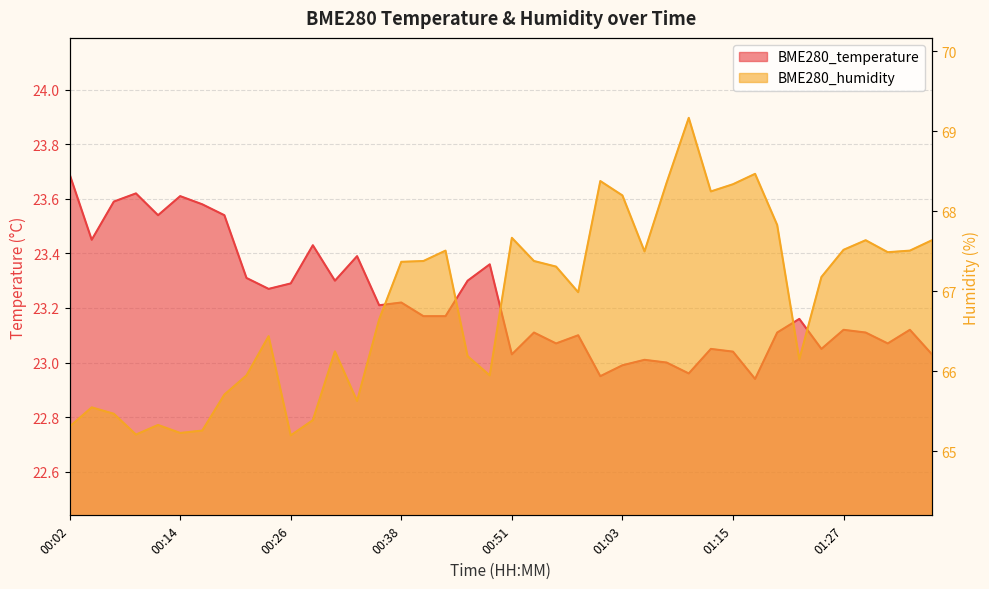

At which category does BME280_temperature reach its first local peak?

00:09